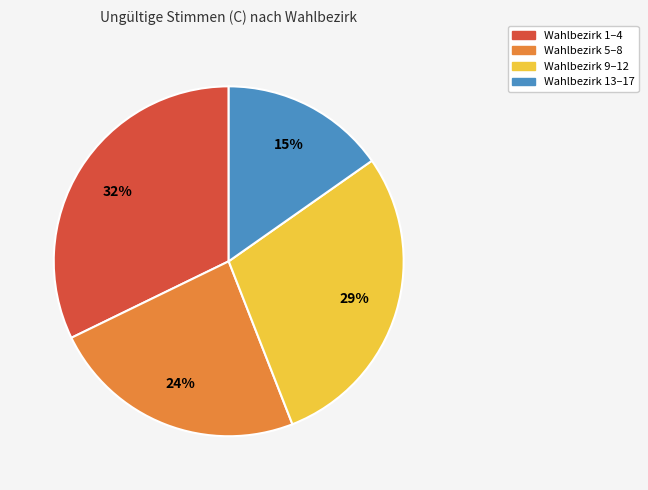

Which category has the smallest portion of the pie?

Wahlbezirk 13–17